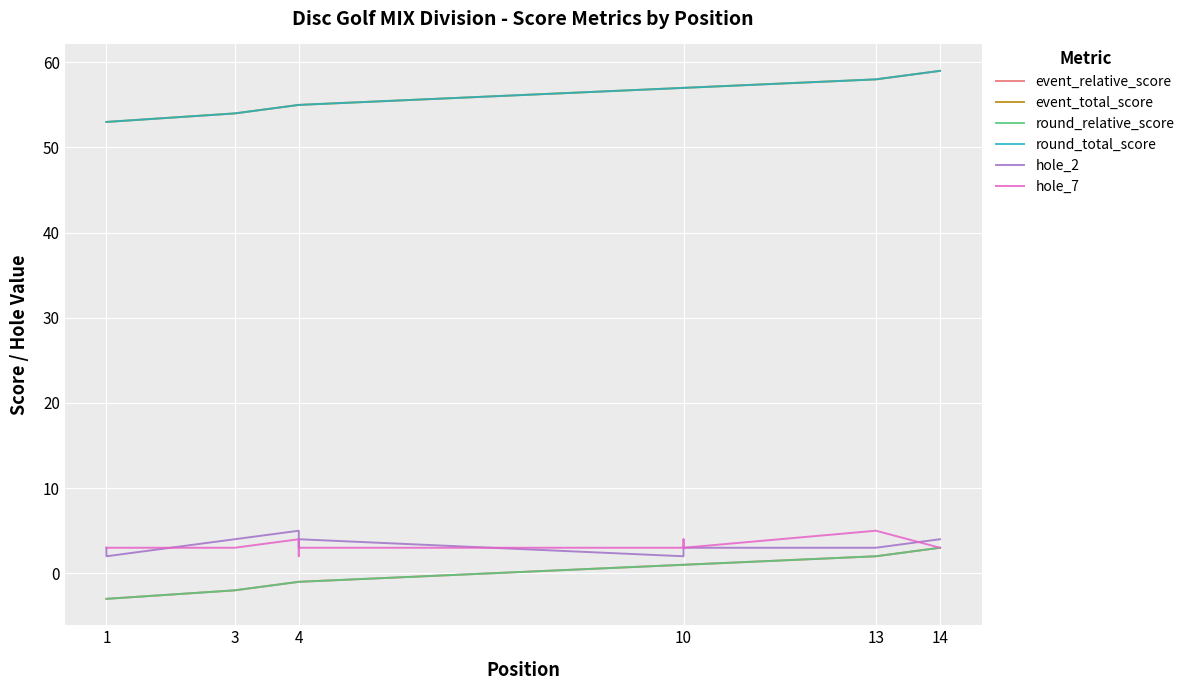

True or false: round_relative_score and hole_2 intersect in this chart.

False